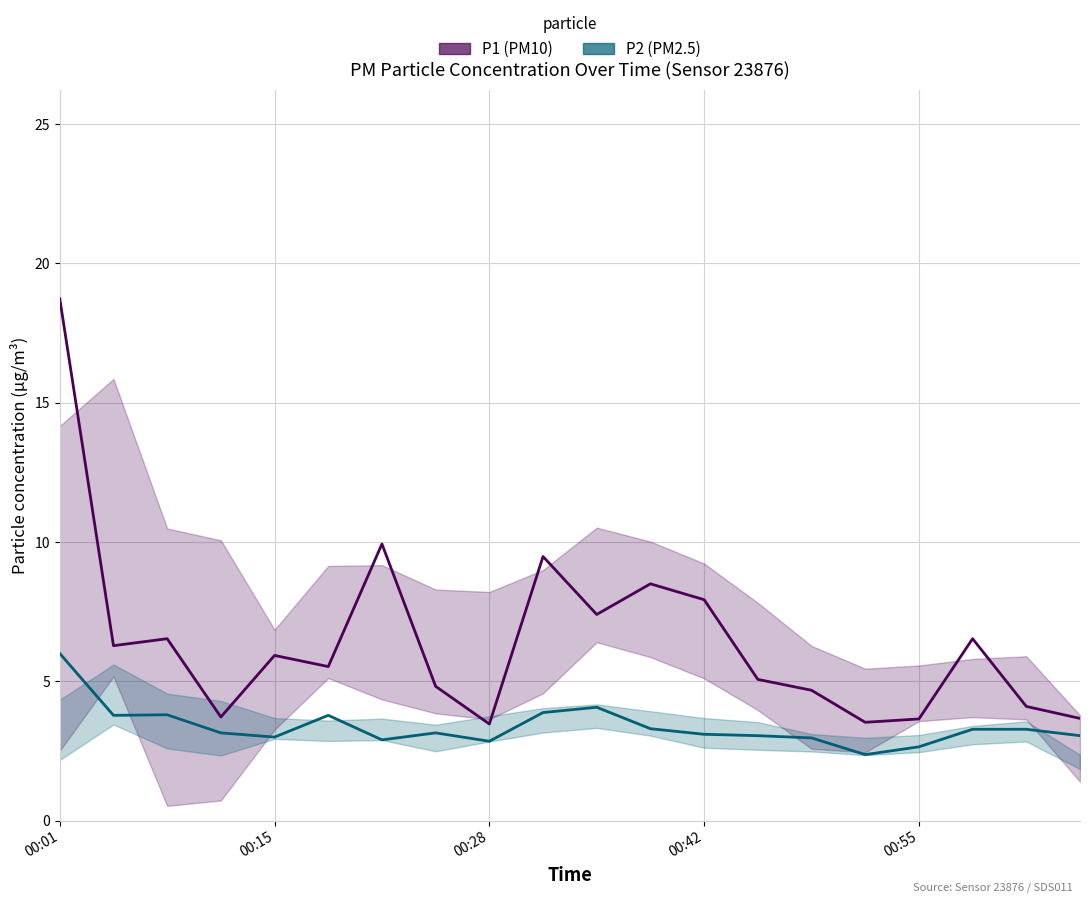

Does the chart have visible grid lines?

Yes